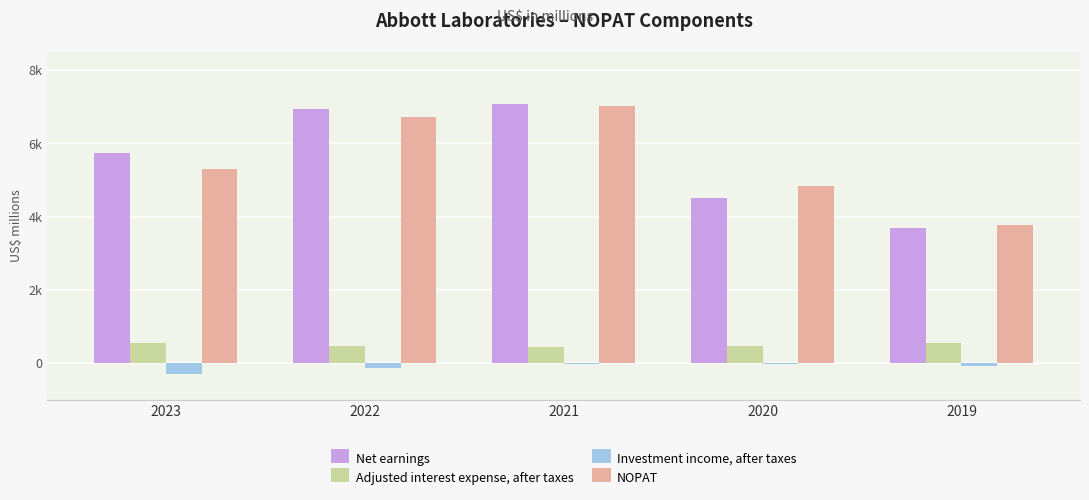

What are all the series names shown in the legend?

Net earnings, Adjusted interest expense, after taxes, Investment income, after taxes, NOPAT